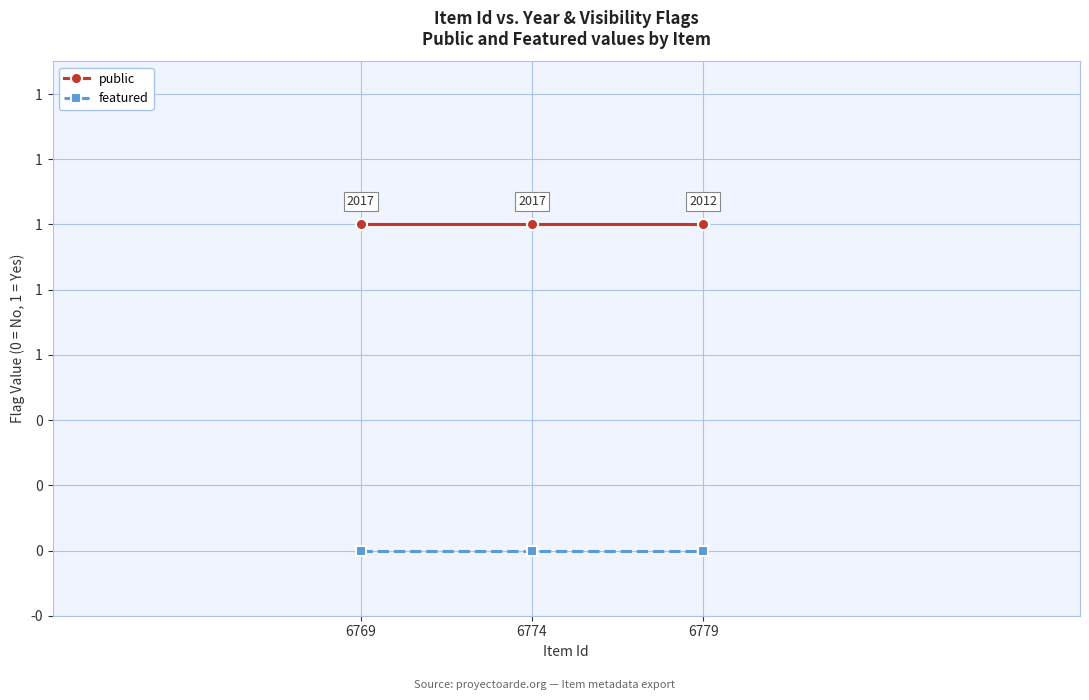

Is this an area chart (filled region under the line)?

No